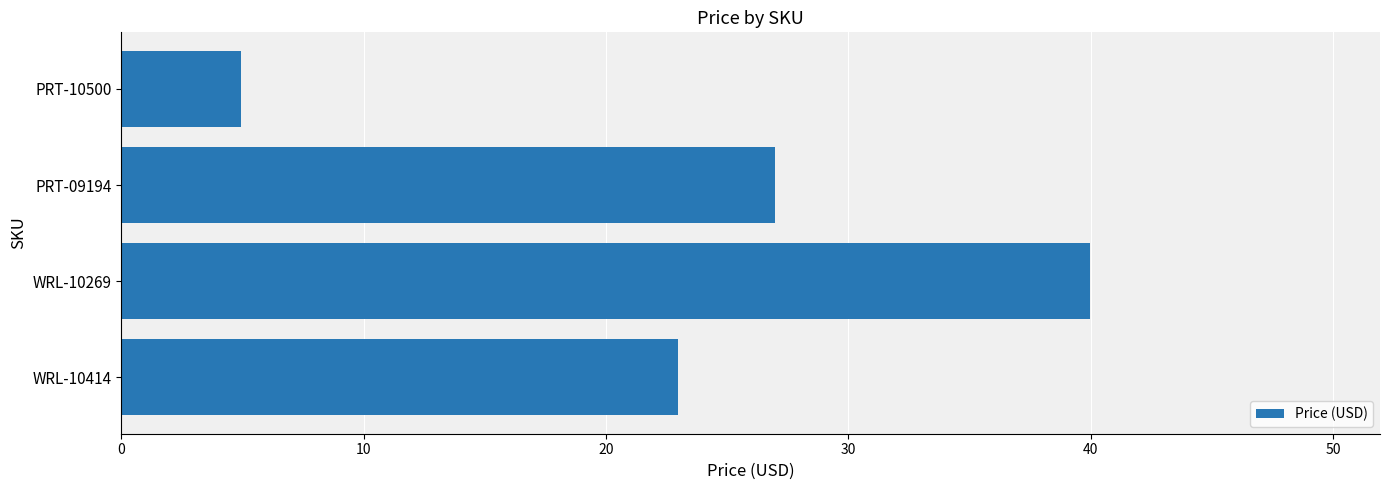

How many distinct data groups are displayed?

1